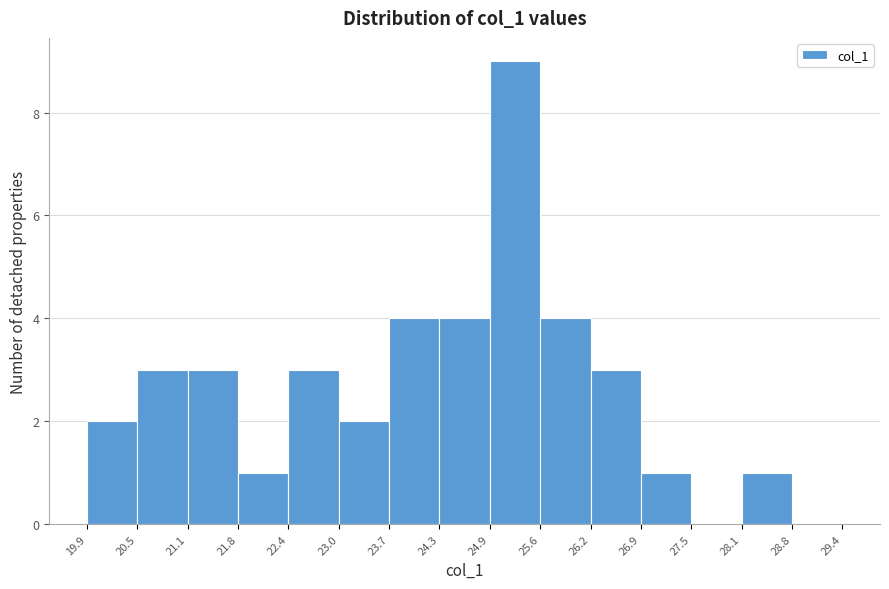

How tall is the bar that spans 25.6 to 26.2 on the x-axis? The values are not printed on the chart, so give them approximately, as read against the axis.

4